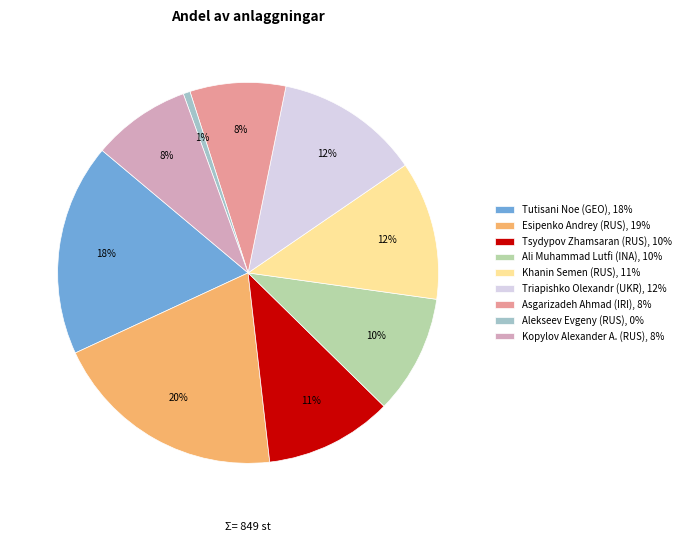

Count the number of slices in the pie.

9